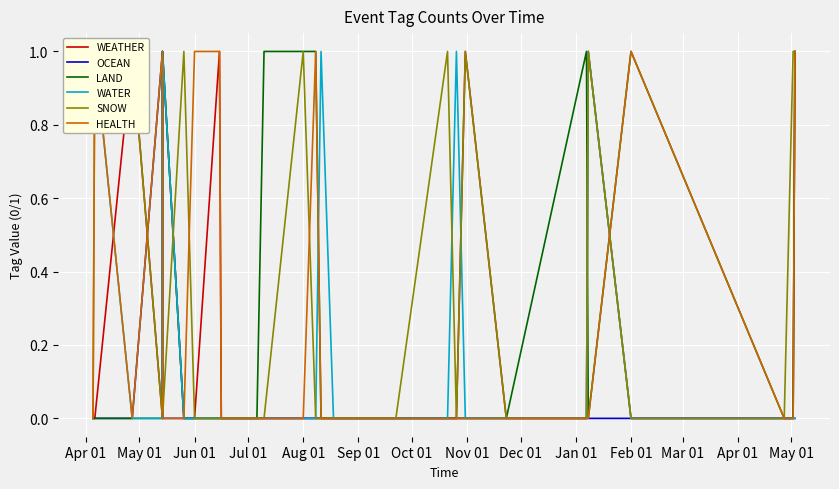

How many series are shown in this chart?

6